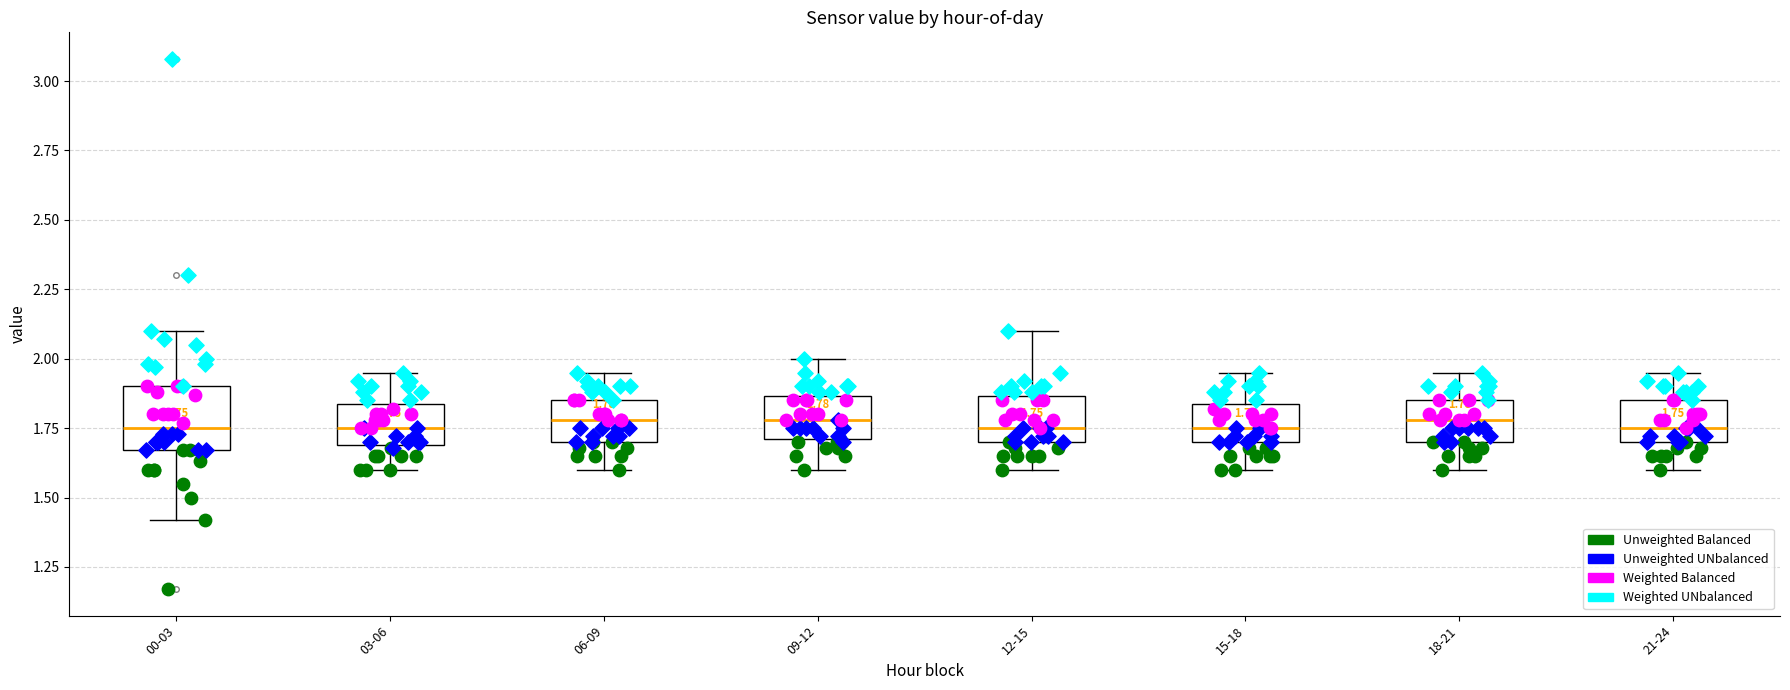

Which box is the tallest, from its lower edge to its upper edge?

00-03